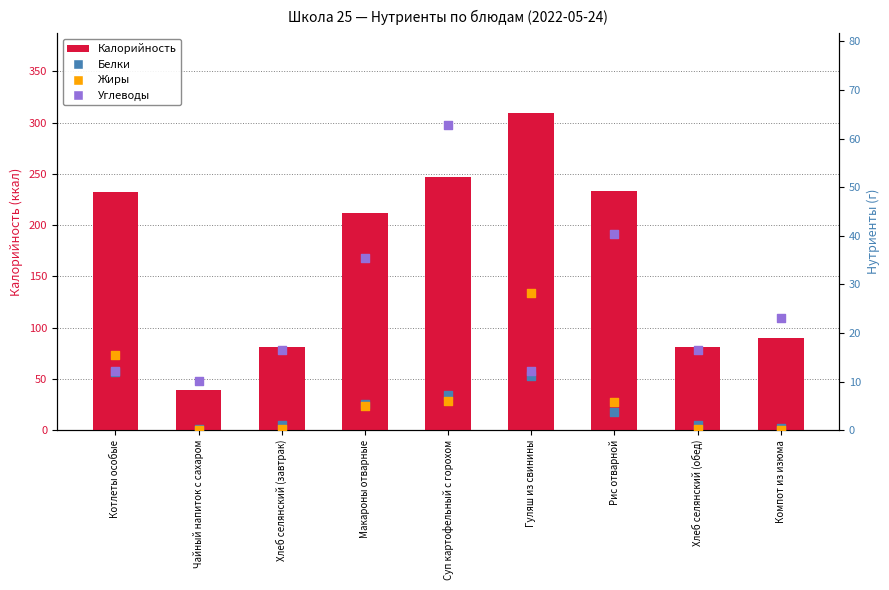

What are all the series names shown in the legend?

Калорийность, Белки, Жиры, Углеводы